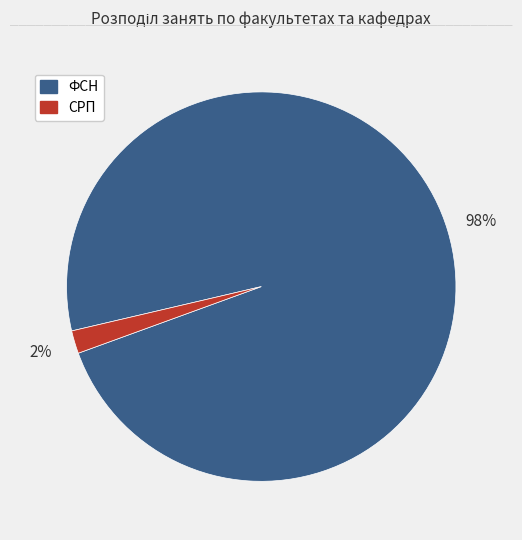

Which category has the biggest portion of the pie?

ФСН